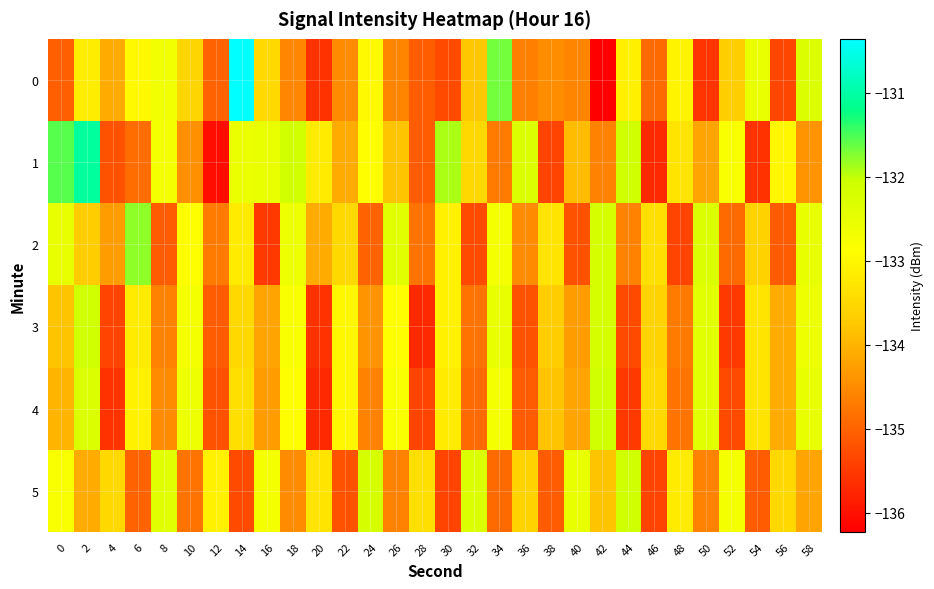

At 20, list the series in order from largest to smallest.

1, 5, 2, 0, 3, 4